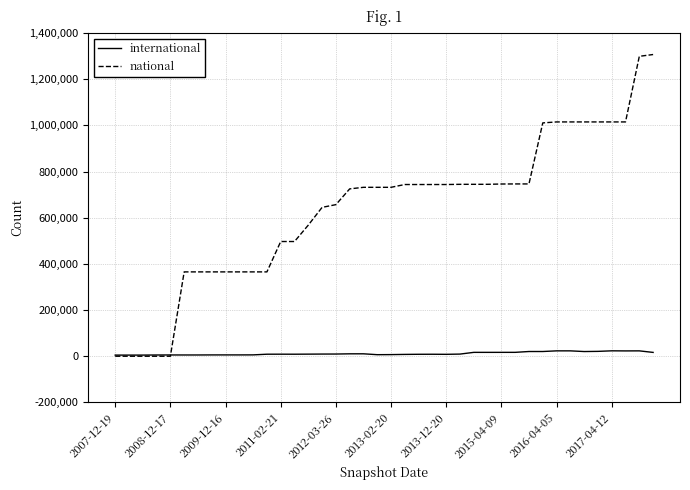

List the series in order of their overall mean, highest first.

national, international